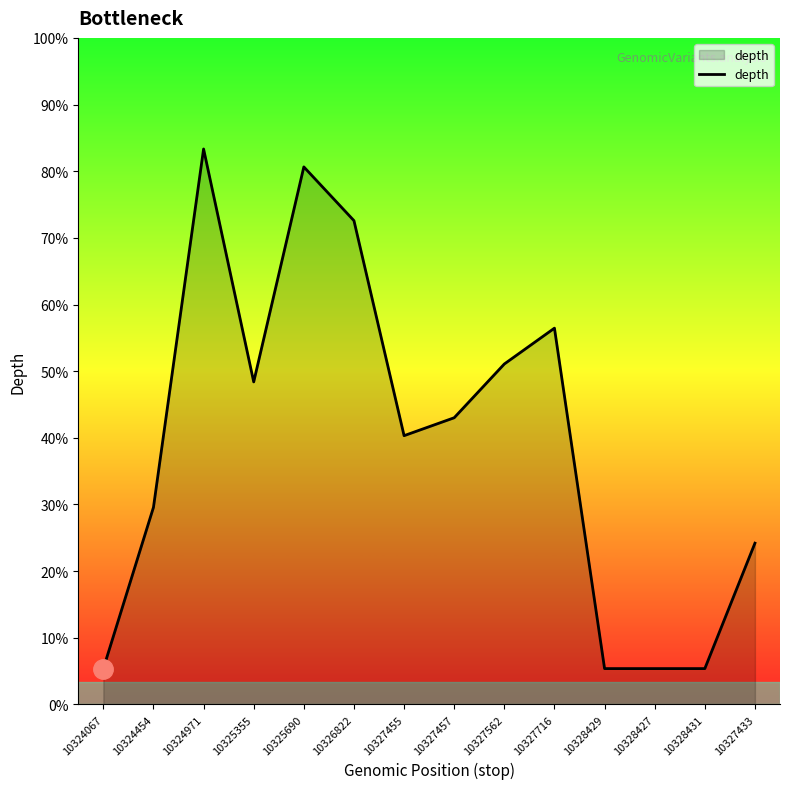

Does the chart have visible grid lines?

No